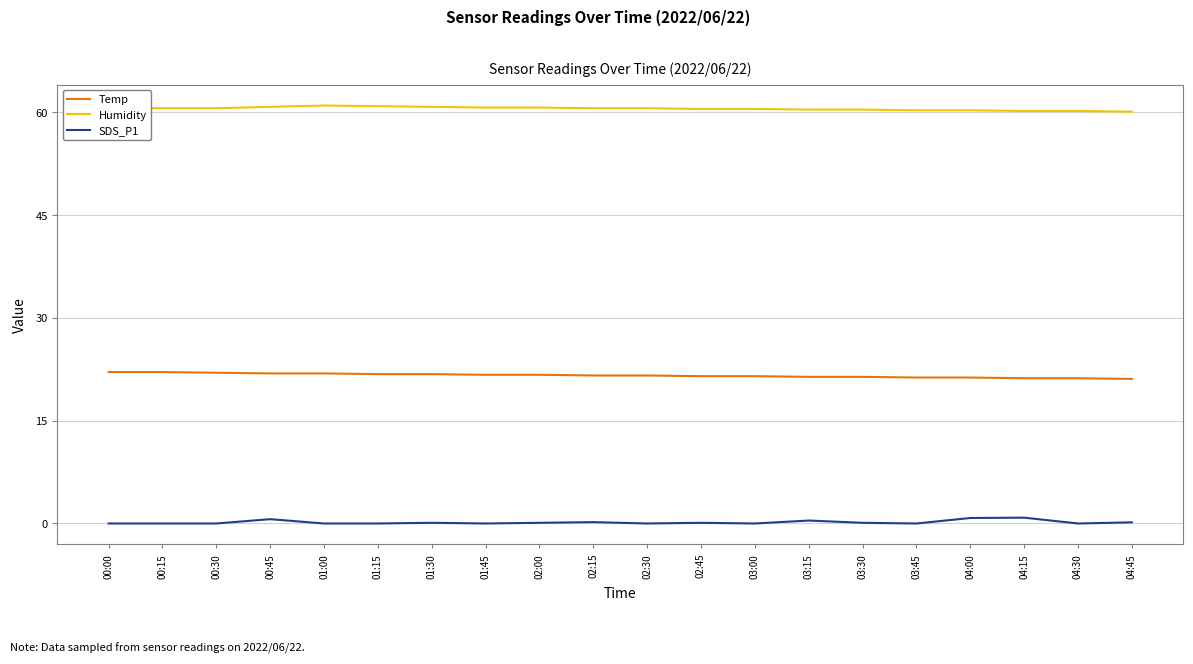

What is the spread (max minus min) of values at 04:30?

60.2